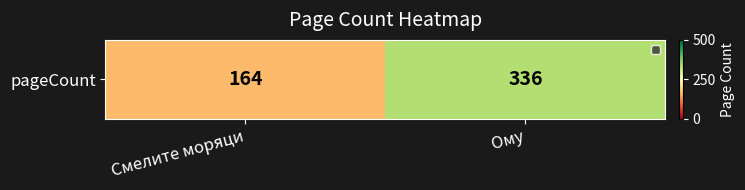

Reading right to left, list all the values displayed in this chart.

336	164